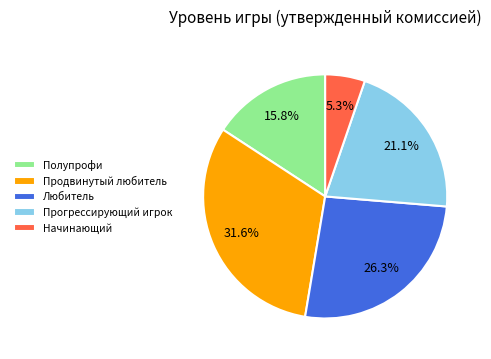

The Любитель slice represents 26% of the pie. True or false?

True